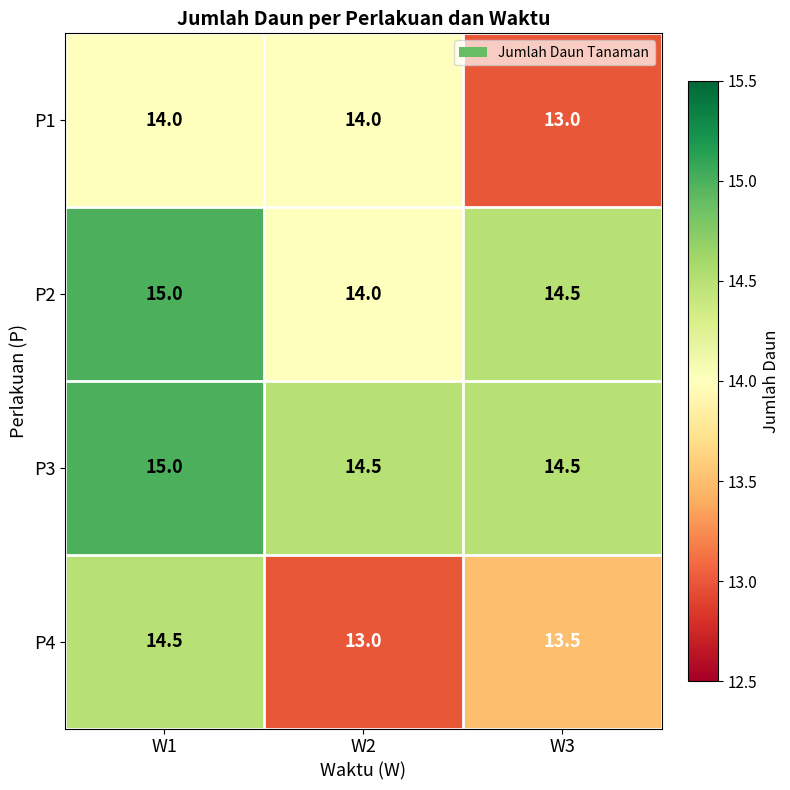

Reading left to right, what are all the values shown in this chart?

P1: 14.0	14.0	13.0
P2: 15.0	14.0	14.5
P3: 15.0	14.5	14.5
P4: 14.5	13.0	13.5